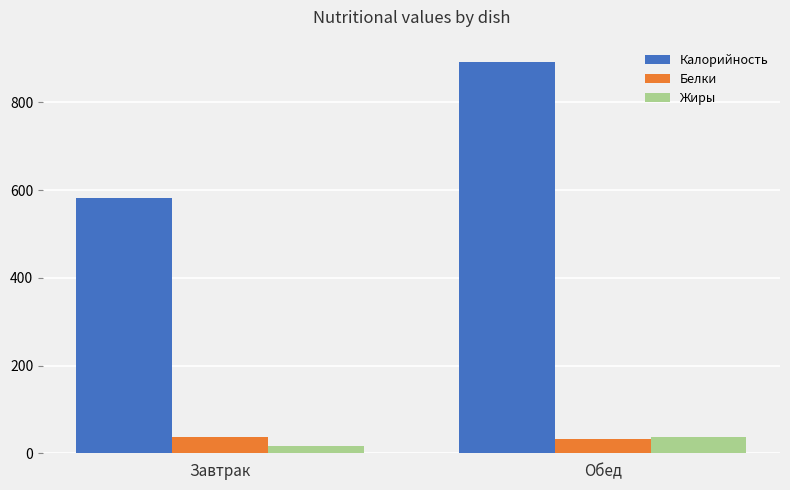

Which category has the lowest value across all series?

Завтрак